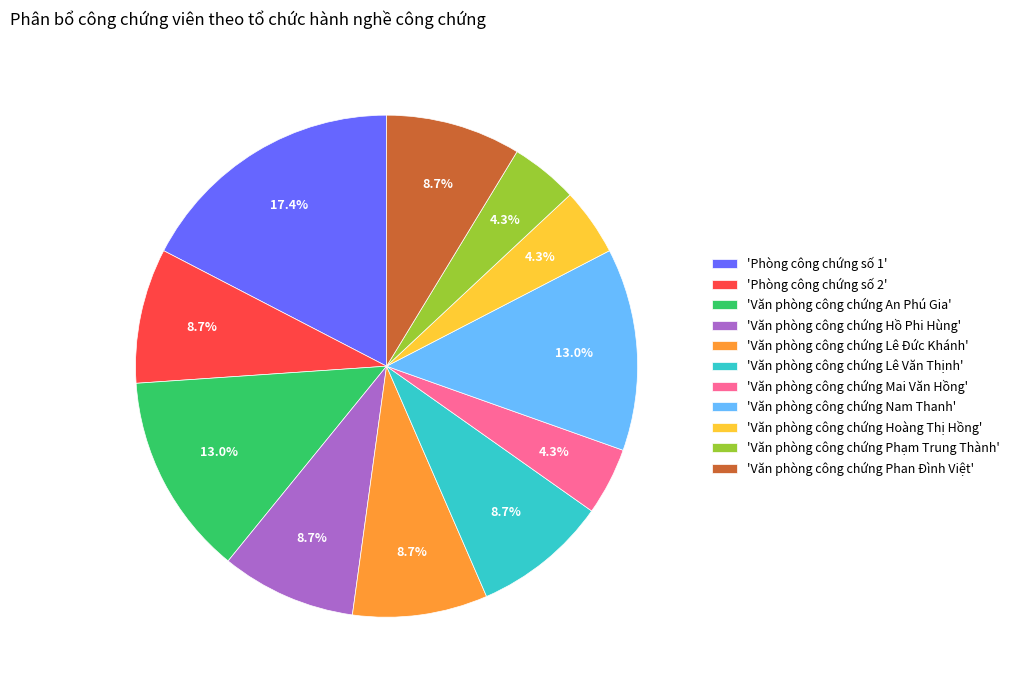

Approximately how many times larger is the value at 'Văn phòng công chứng Mai Văn Hồng' compared to 'Văn phòng công chứng Hoàng Thị Hồng'?

1.0